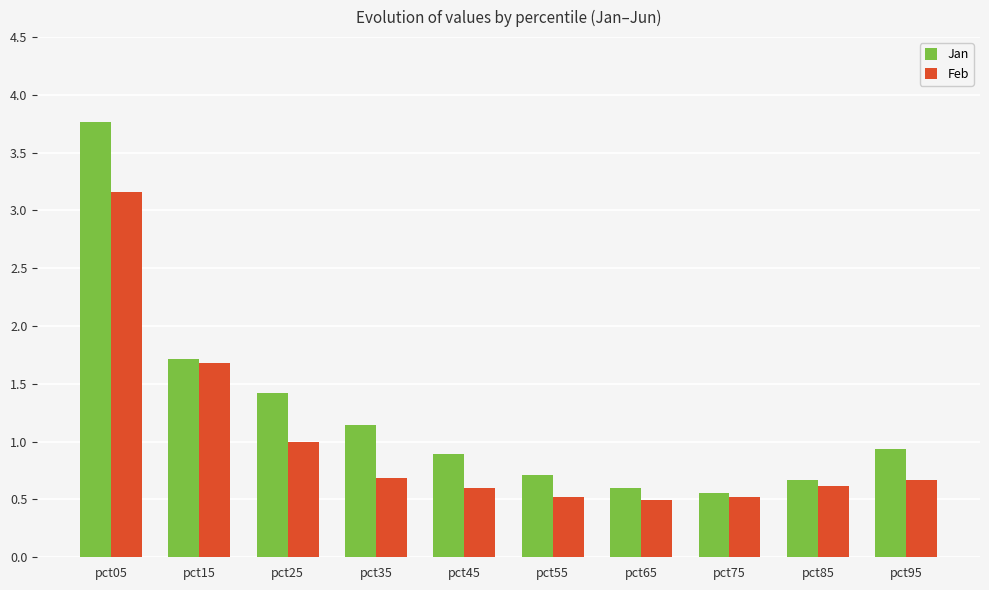

What is the difference between the Jan values at pct85 and pct65?

0.1